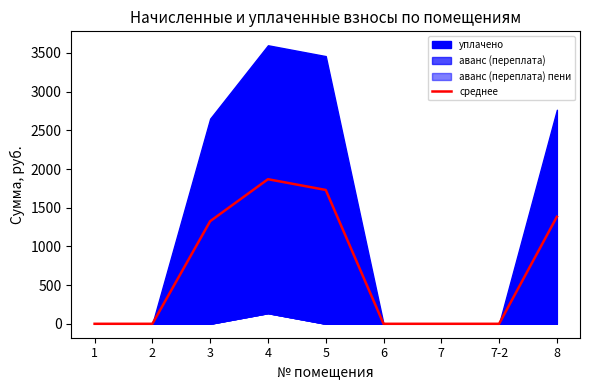

How many categories are shown in the chart?

9